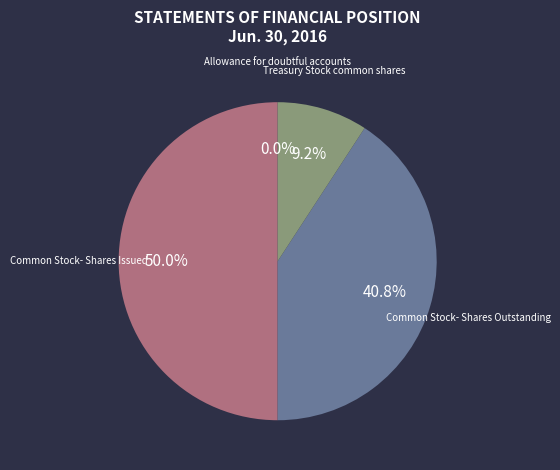

To the nearest percent, what portion does Treasury Stock common shares represent?

9%